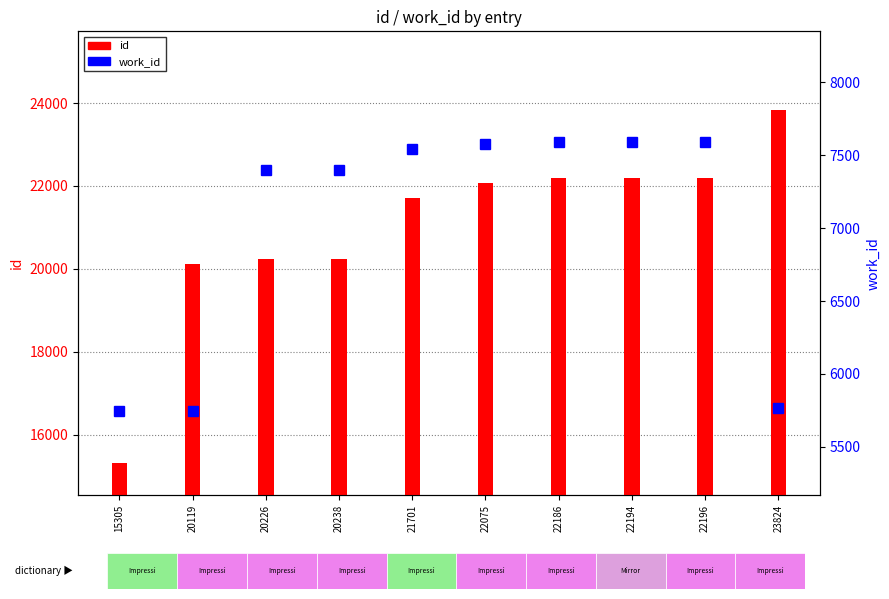

What is the approximate value of id at 22186?

22186